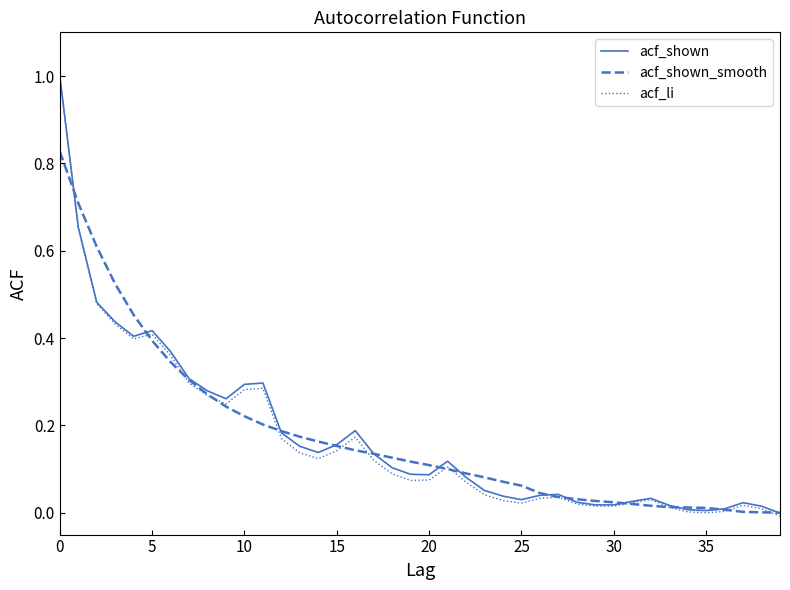

What is the maximum value for acf_shown?

1.0